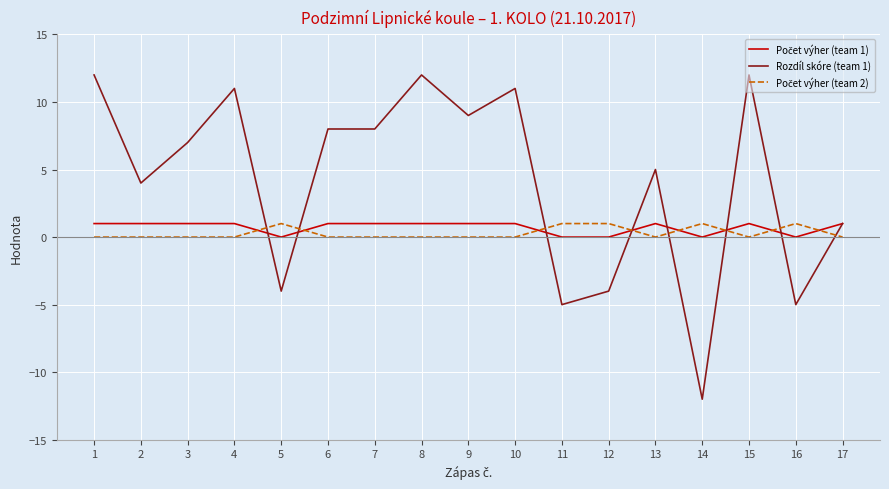

Which series has the largest total across all categories?

Rozdíl skóre (team 1)